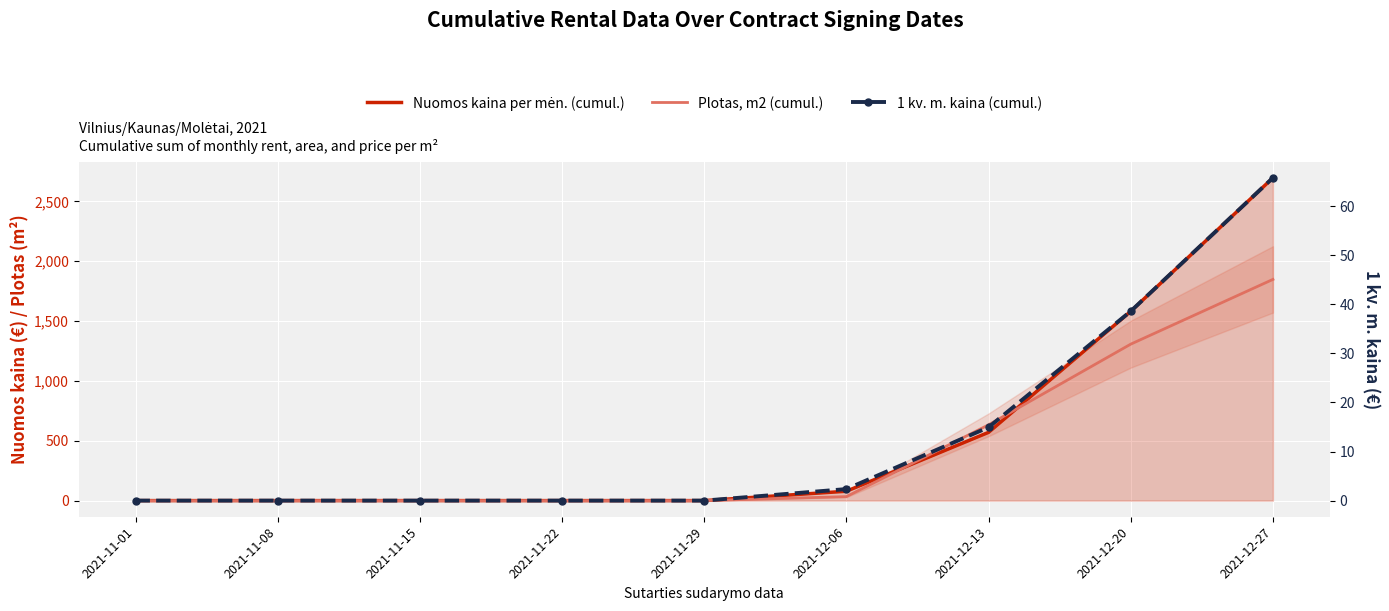

What is the label of the 9th point from the right?

2021-11-01